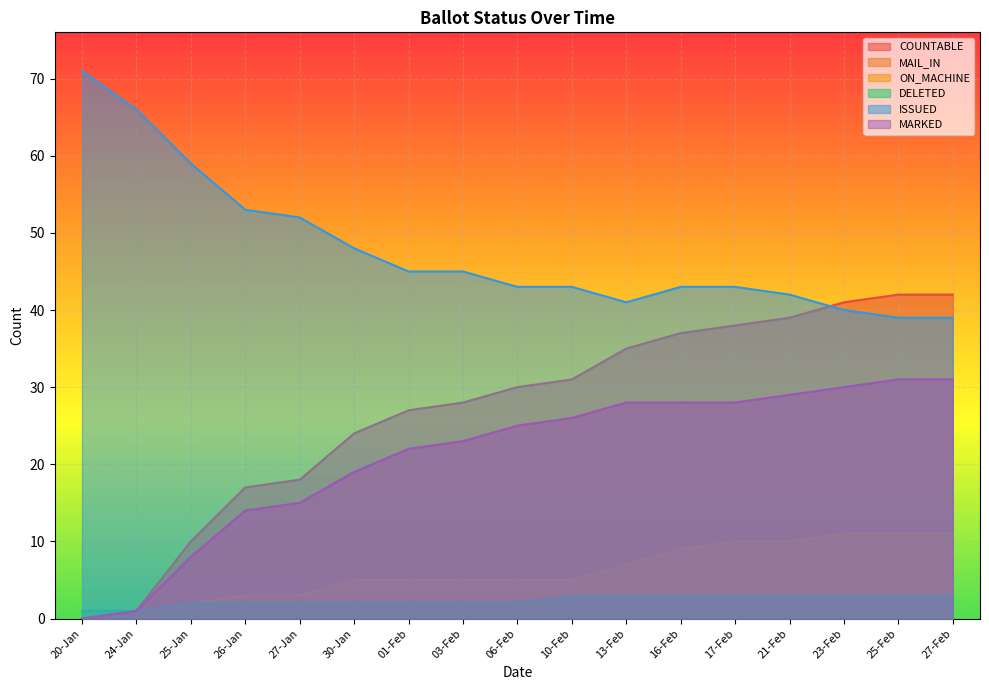

Where is ON_MACHINE nearest to the value 5?

30-Jan